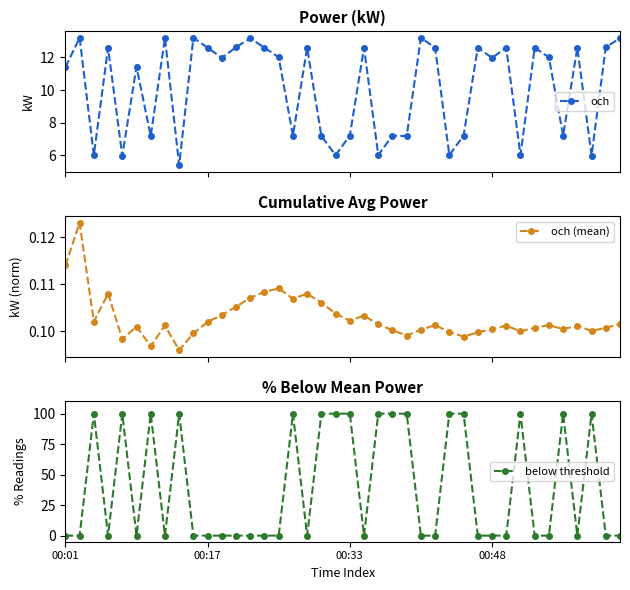

Which label corresponds to the smallest value in the chart?

00:01